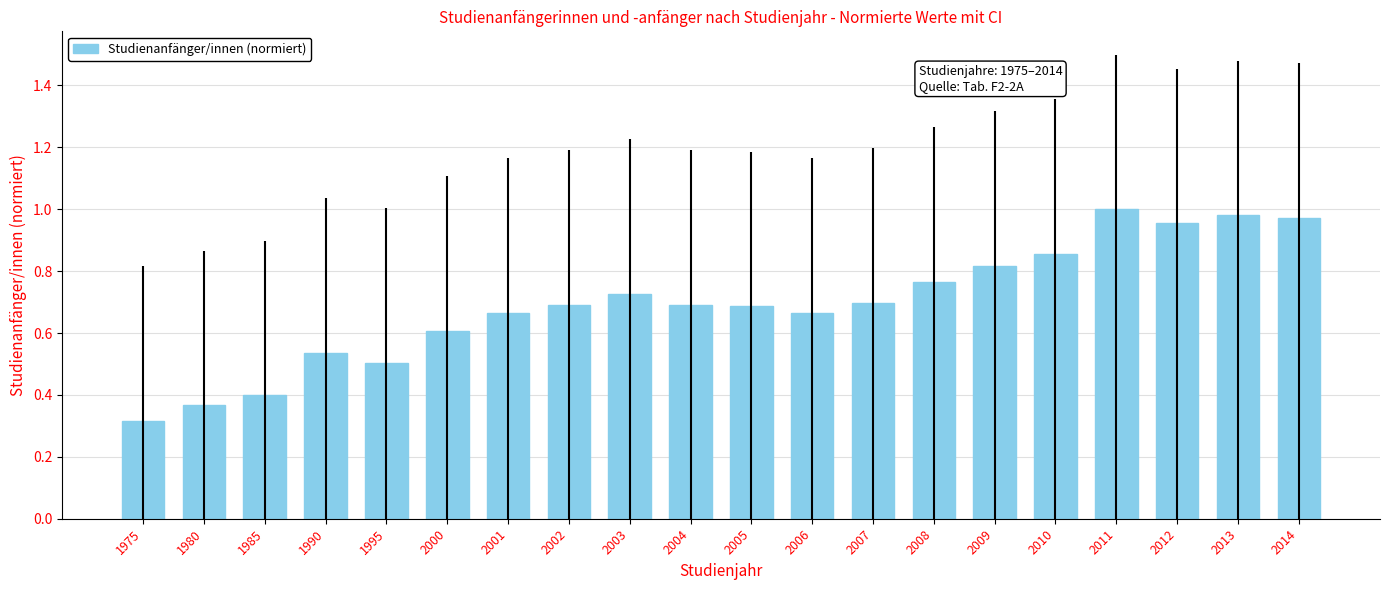

Between 2012 and 2011, which is larger?

2011